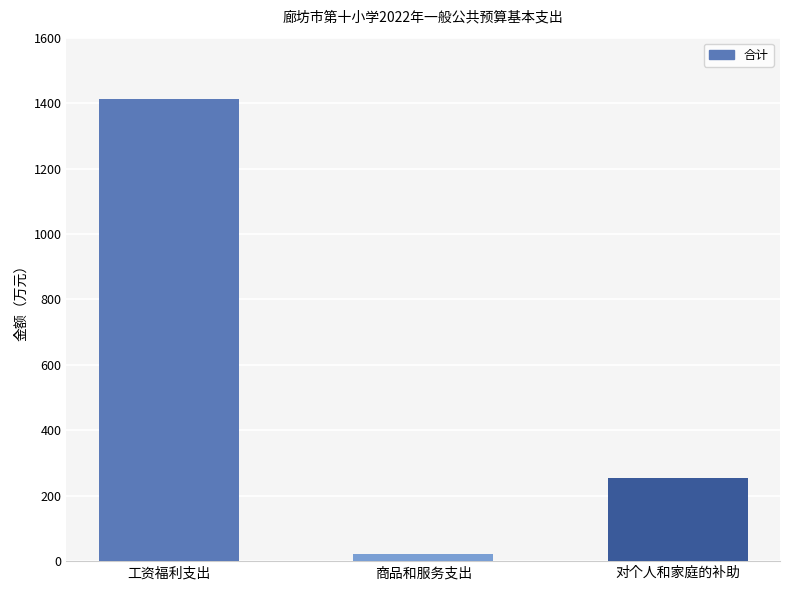

How many series are shown in this chart?

1